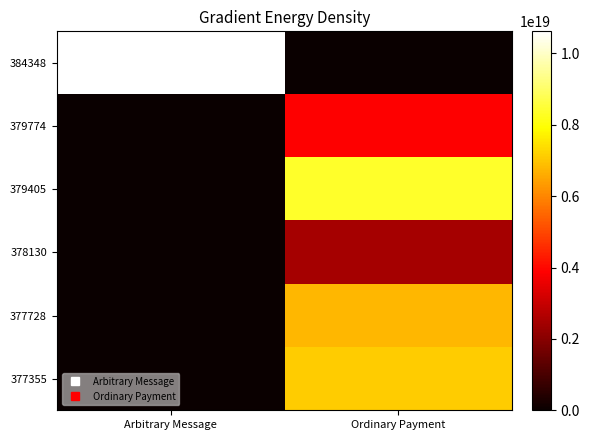

Reading left to right, list all the values displayed in this chart.

384348: Arbitrary Message=10618914305367998464	Ordinary Payment=0
379774: Arbitrary Message=0	Ordinary Payment=3858141896412400640
379405: Arbitrary Message=0	Ordinary Payment=8351984839976398848
378130: Arbitrary Message=0	Ordinary Payment=2465419770112087552
377728: Arbitrary Message=0	Ordinary Payment=6797681166110898176
377355: Arbitrary Message=0	Ordinary Payment=7117012248470587392